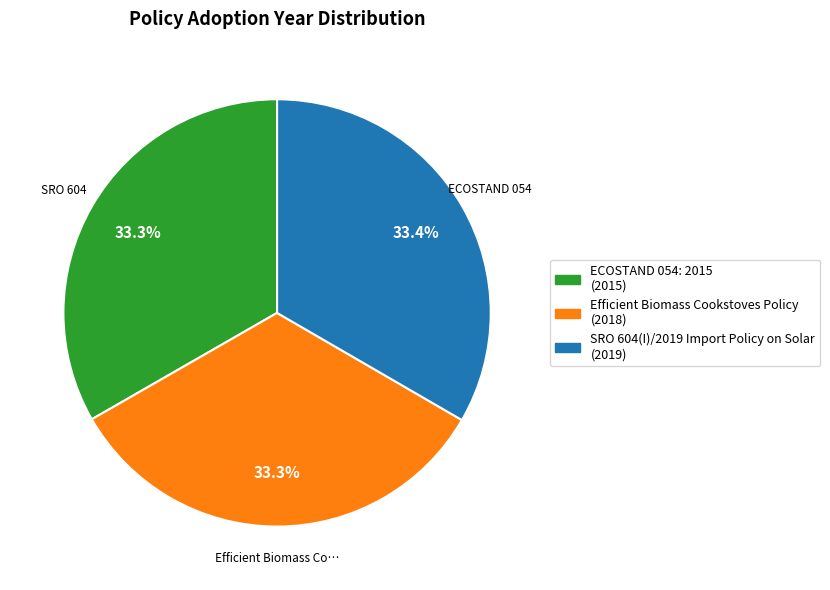

Is there a majority slice in this chart?

No